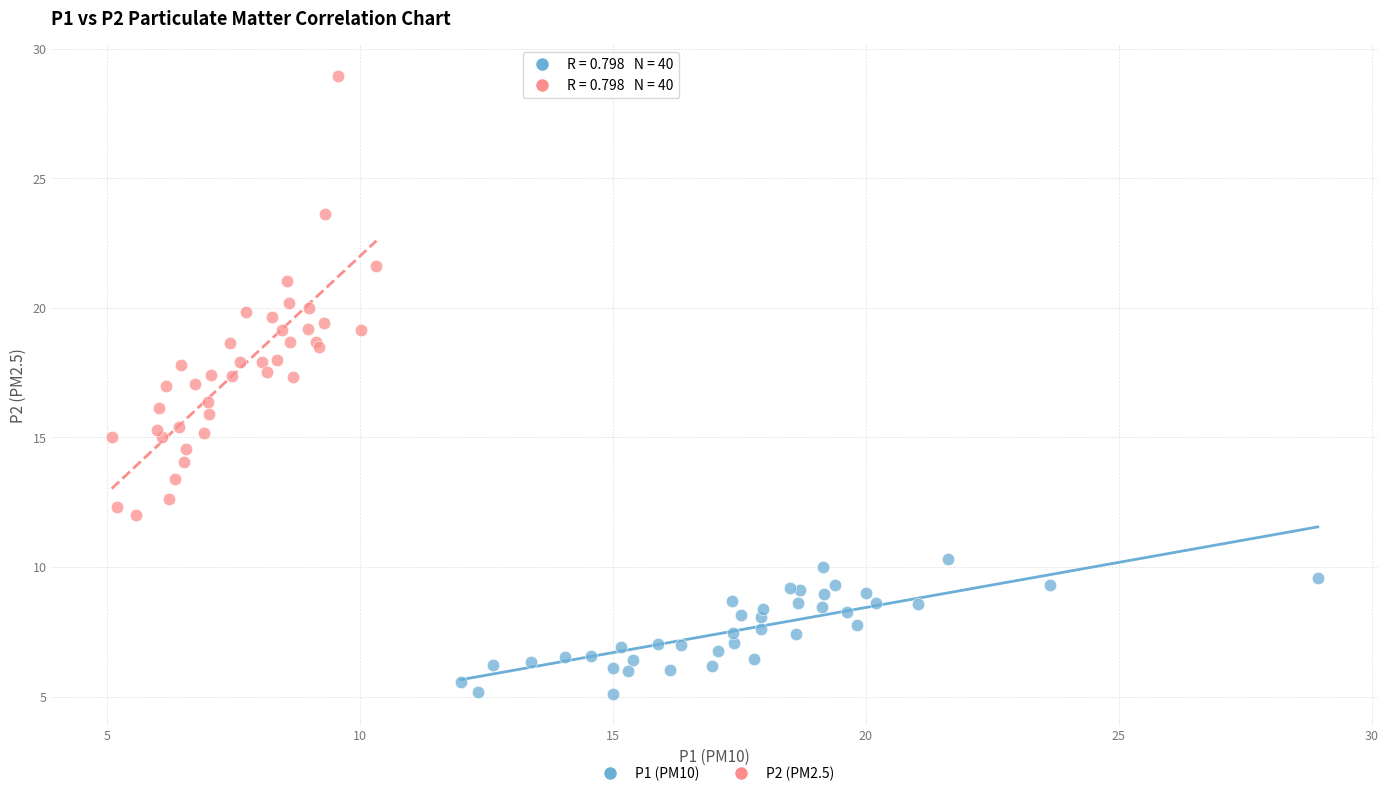

Which series reaches the minimum Y coordinate?

P1 (PM10)